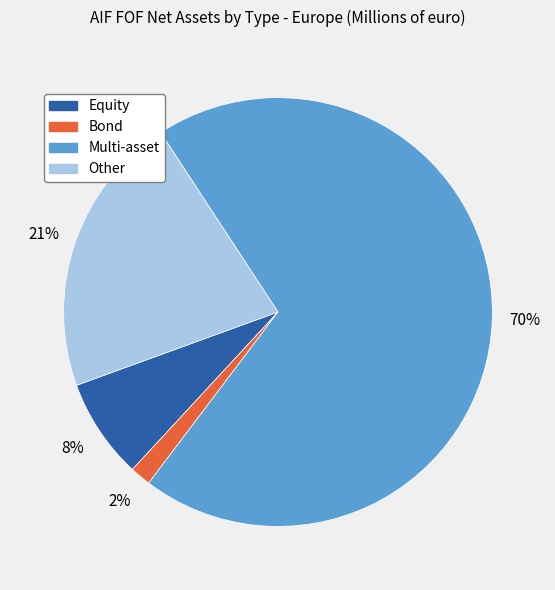

Which slice is the largest?

Multi-asset